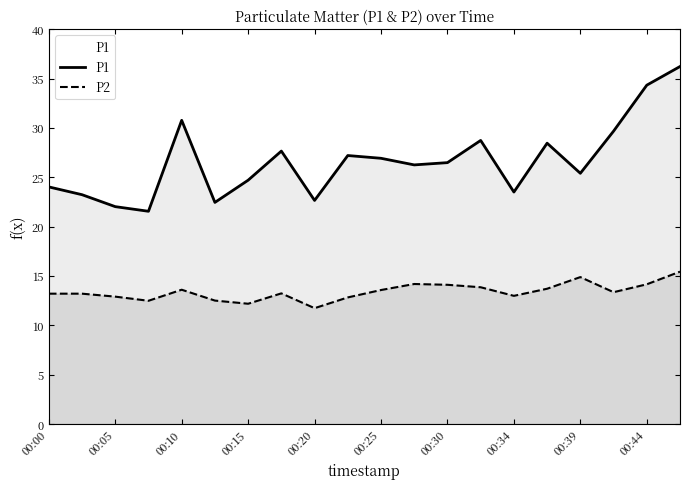

How many distinct data groups are displayed?

2